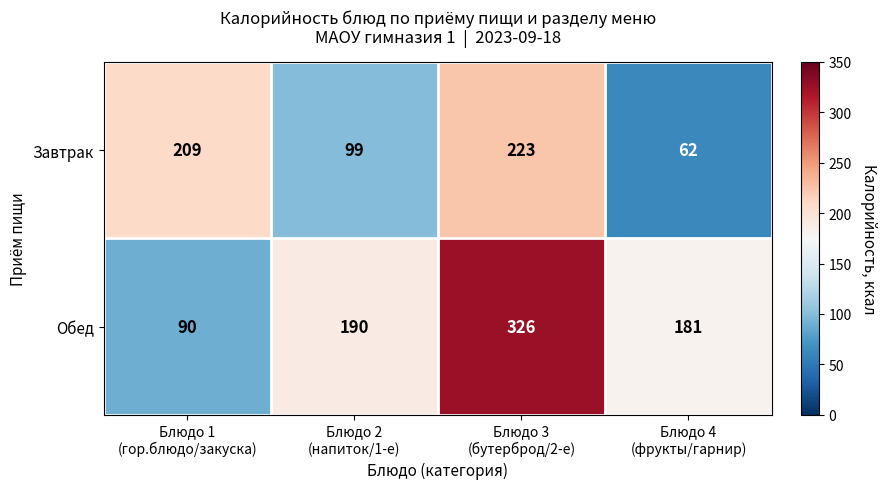

At Блюдо 4
(фрукты/гарнир), list the series in order from smallest to largest.

Завтрак, Обед